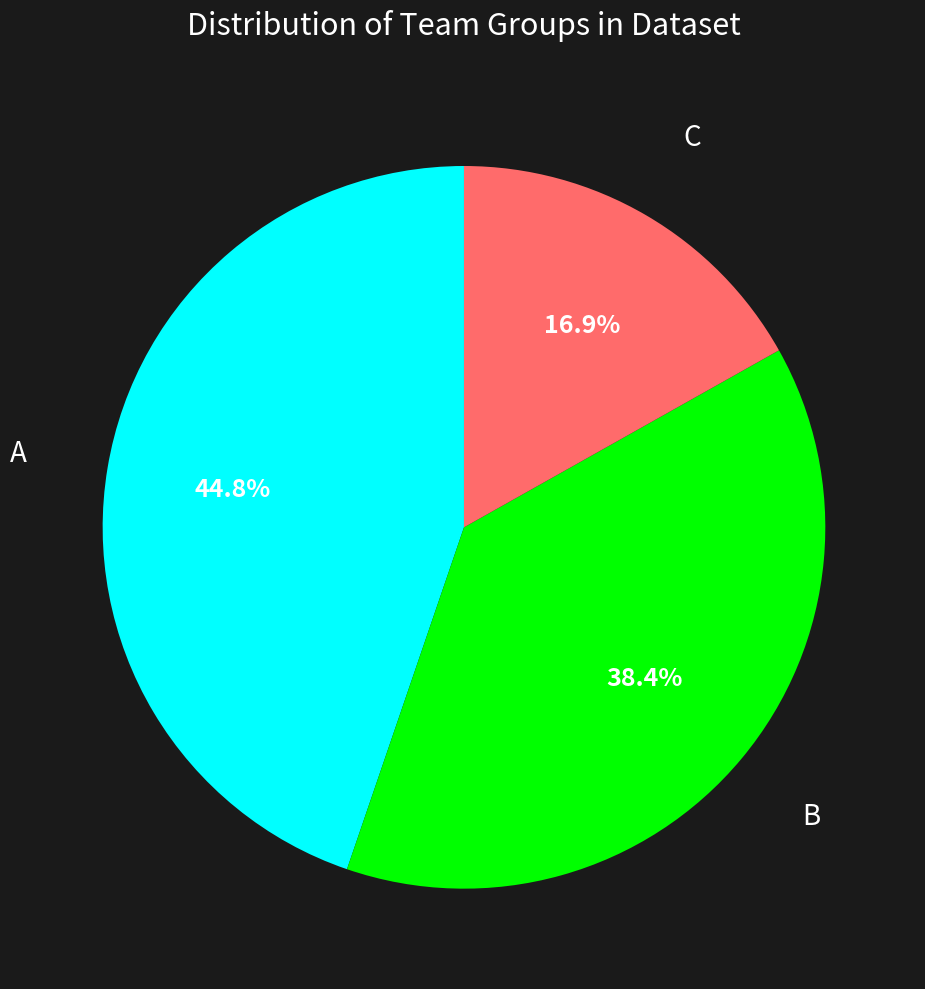

Do B and C together represent more than half of the pie?

Yes